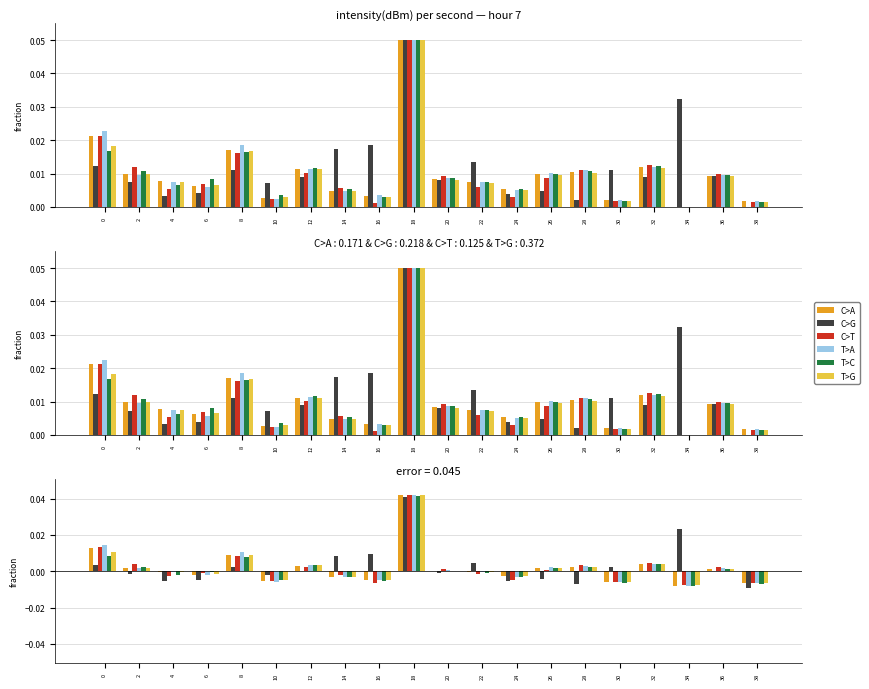

Count the number of data series in this chart.

6